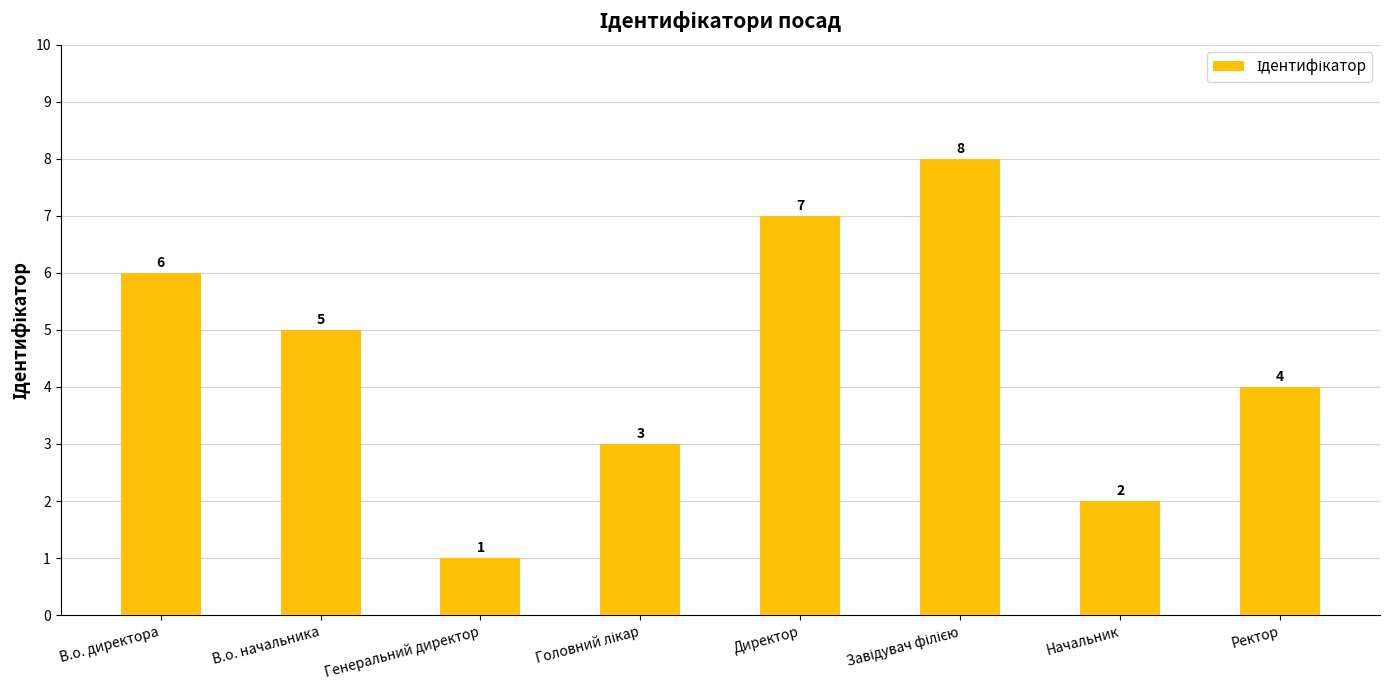

At which label does the data first exceed 5?

В.о. директора